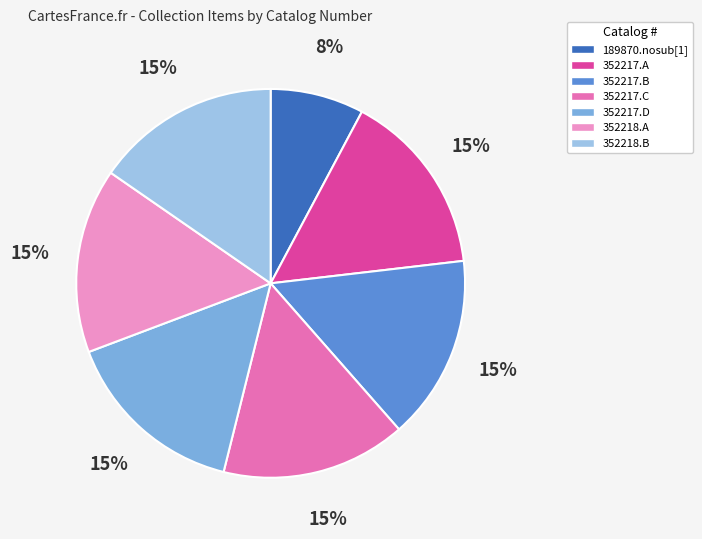

Combined, do 352218.A and 352218.B account for over 50%?

No